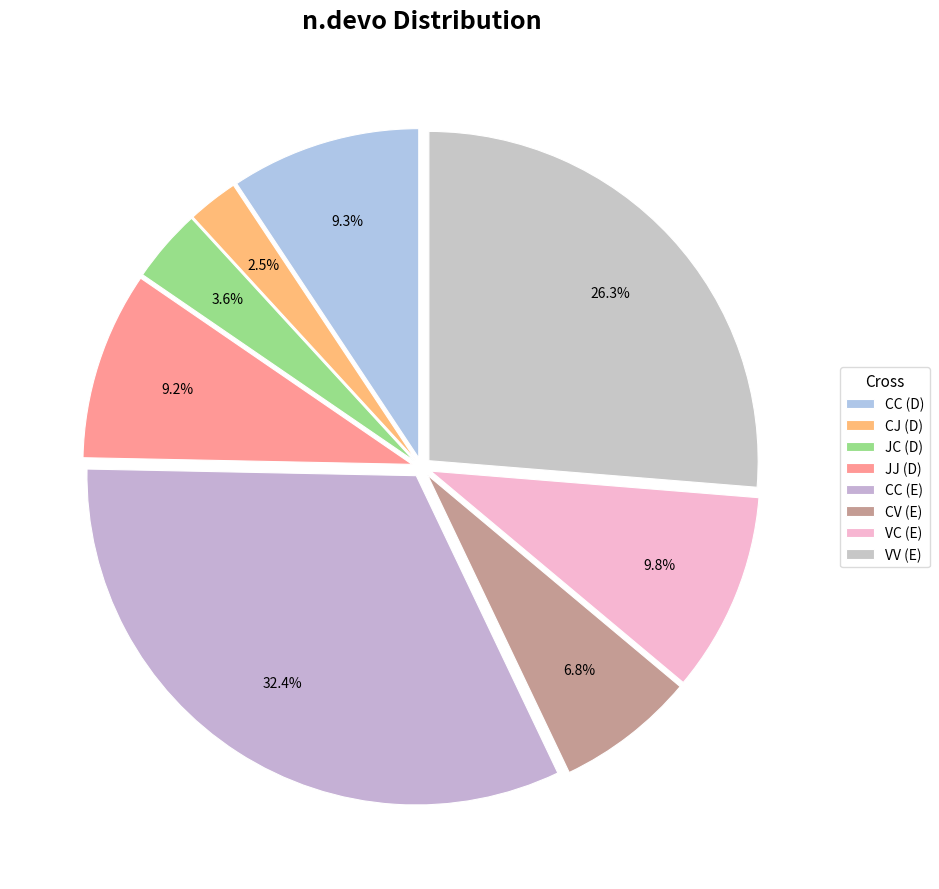

Count the number of slices in the pie.

8